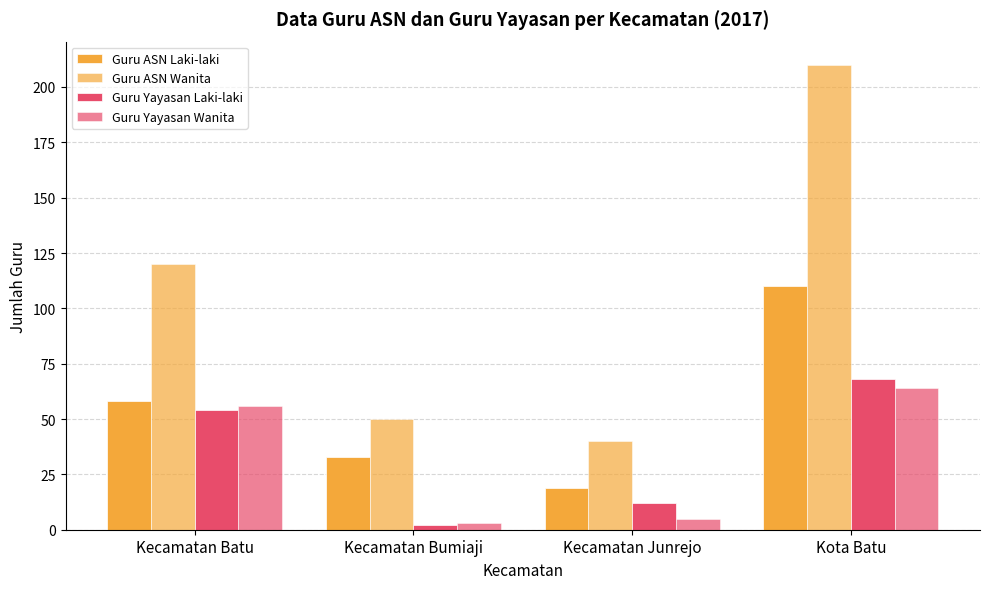

How many values in the Guru ASN Laki-laki series are below 58?

2